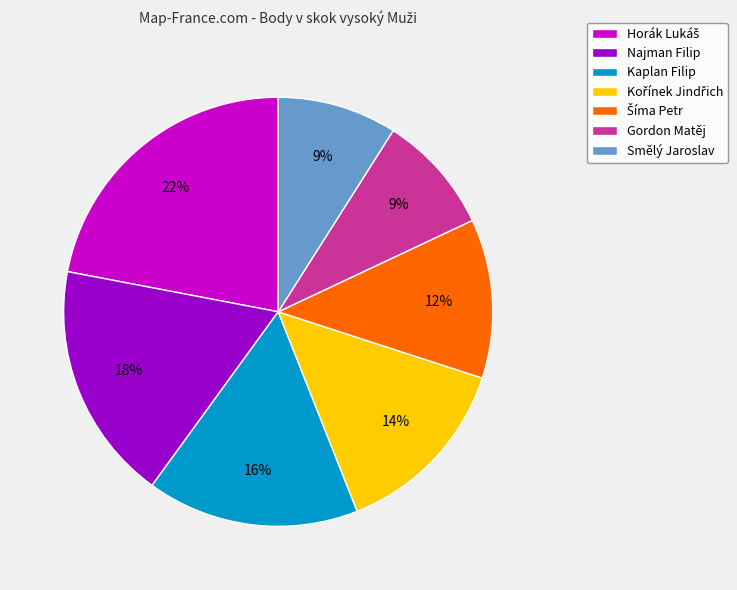

To the nearest percent, what is the difference between the Smělý Jaroslav and Kaplan Filip slice percentages?

7%